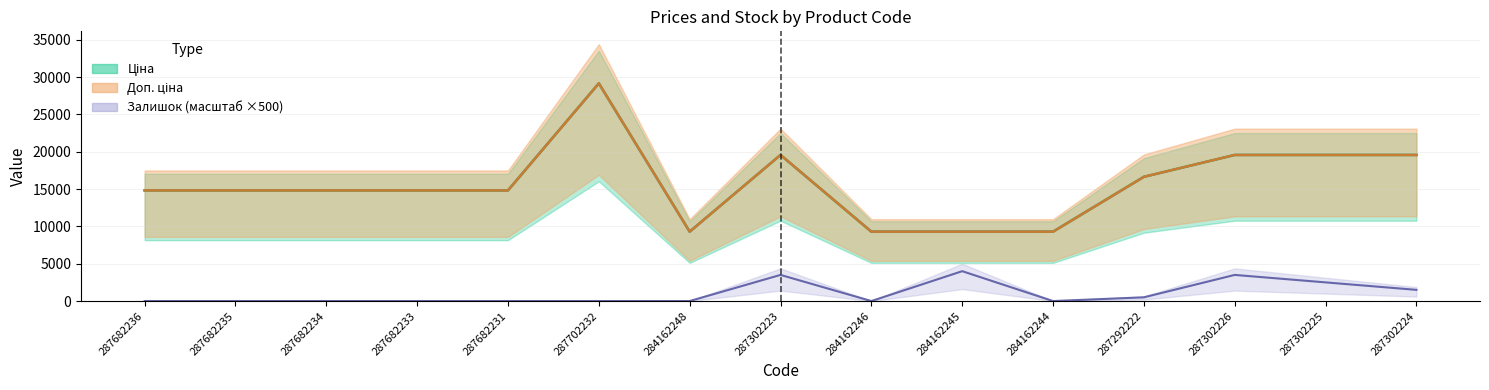

At which category is the sum across all series the highest?

287702232